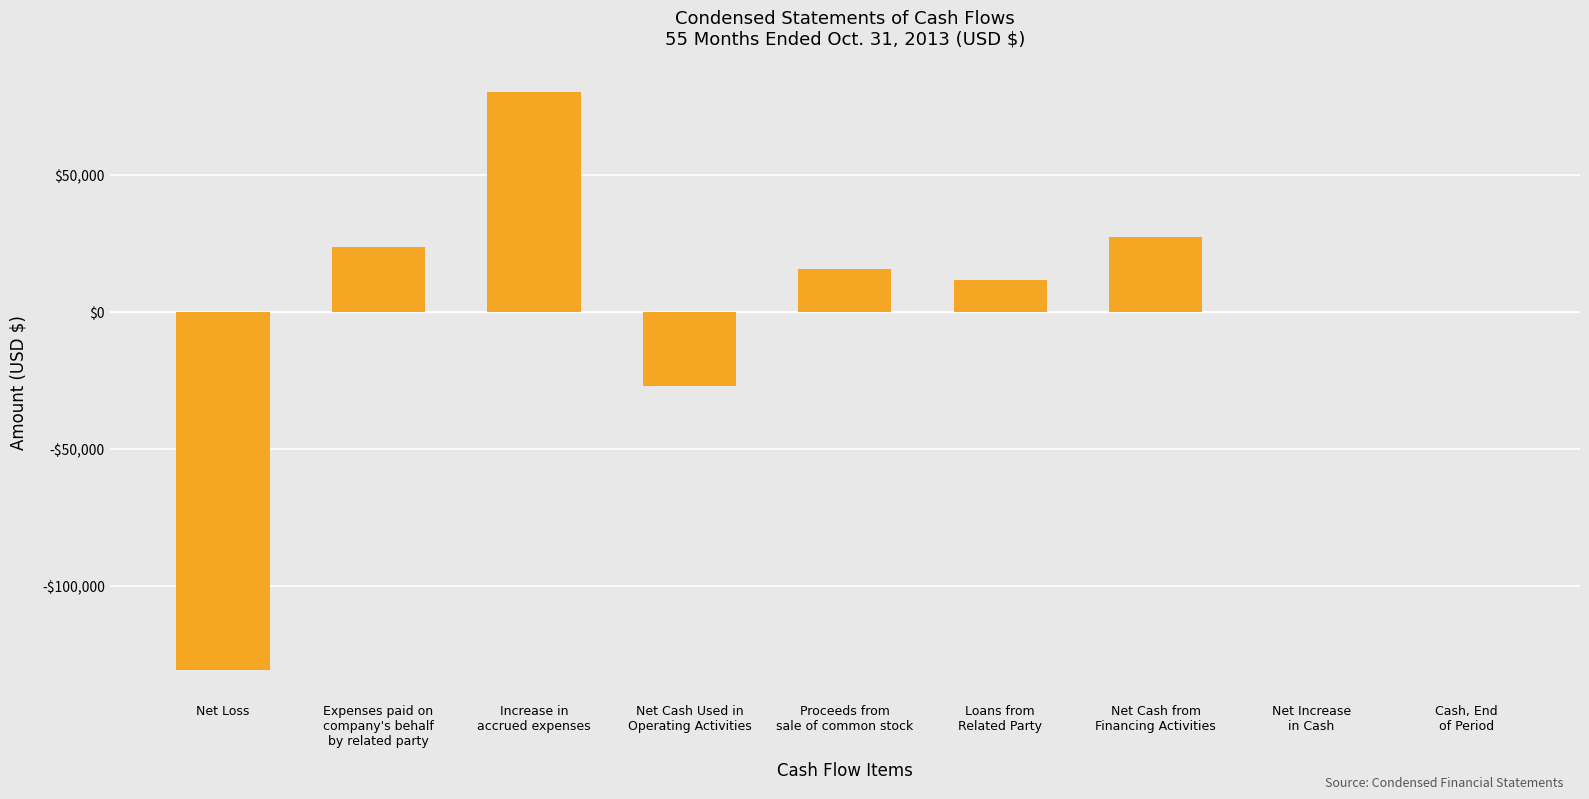

Rank the categories by value from lowest to highest.

Net Loss, Net Cash Used in
Operating Activities, Net Increase
in Cash, Cash, End
of Period, Loans from
Related Party, Proceeds from
sale of common stock, Expenses paid on
company's behalf
by related party, Net Cash from
Financing Activities, Increase in
accrued expenses